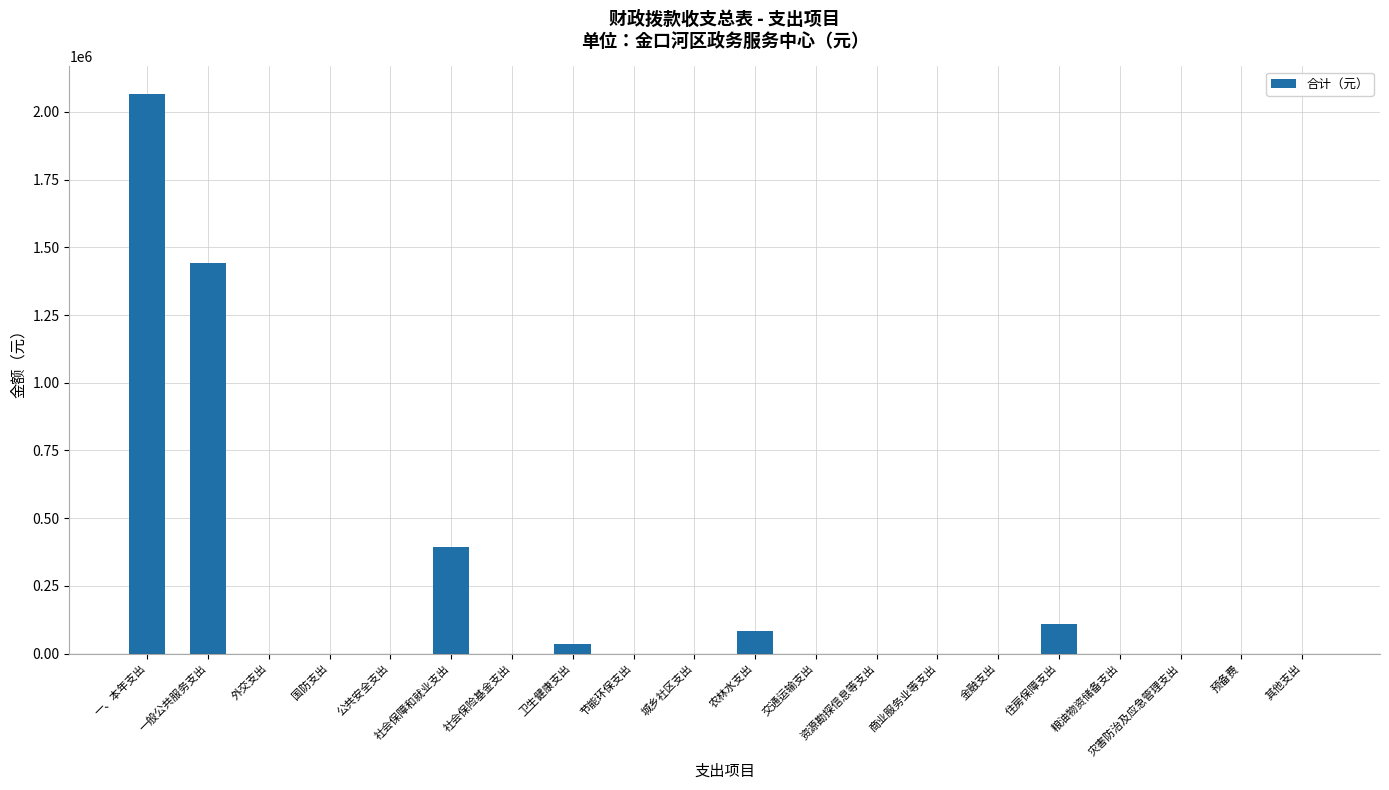

Which label corresponds to the largest value in the chart?

一、本年支出